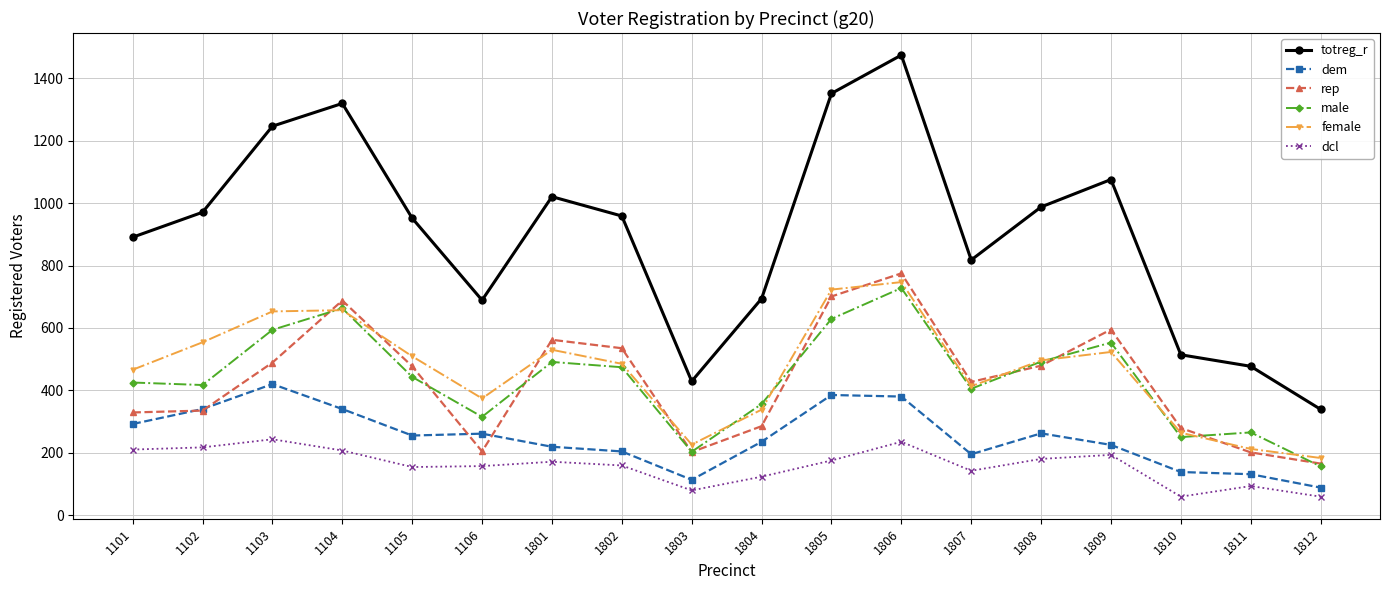

At which label does totreg_r reach its minimum?

1812